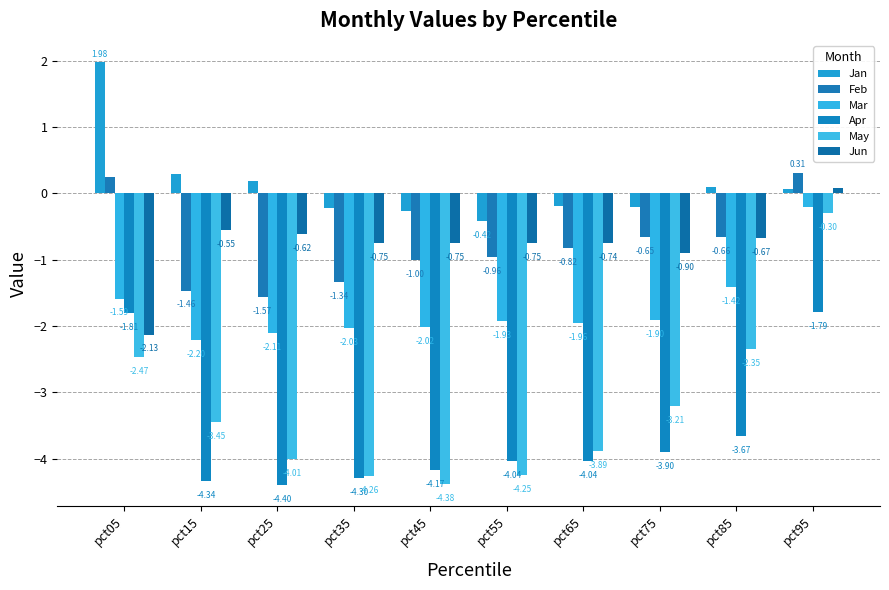

What is the value of the May bar at the 4th from the left?

-4.3